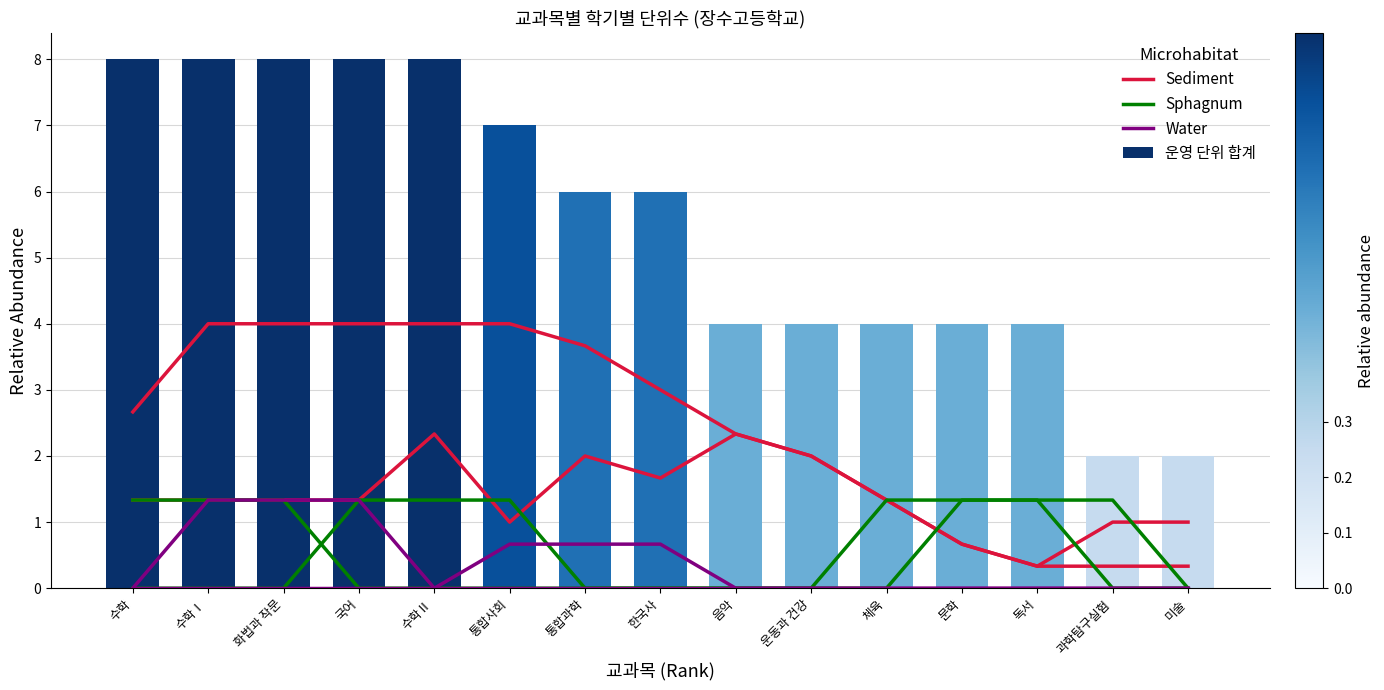

What is the highest value of the Water series?

1.3